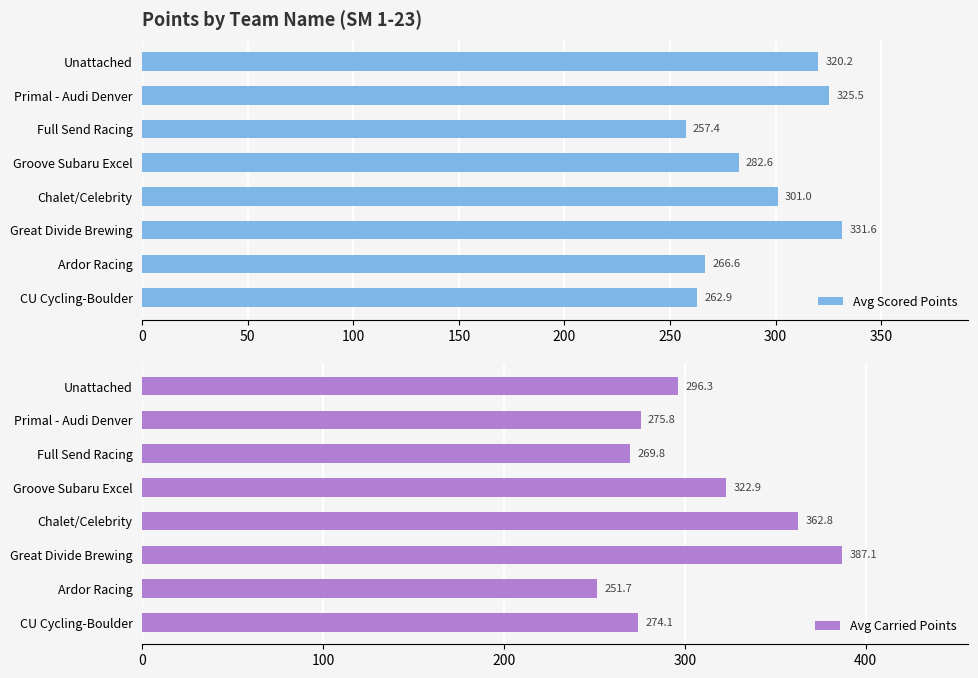

What is the highest value of the Avg Scored Points series?

331.6